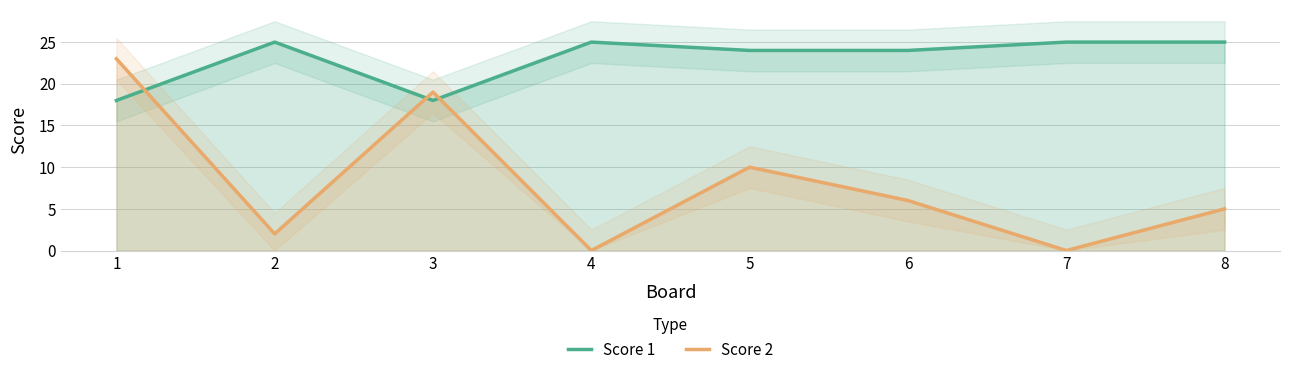

Which series changed the most between 3 and 8?

Score 2